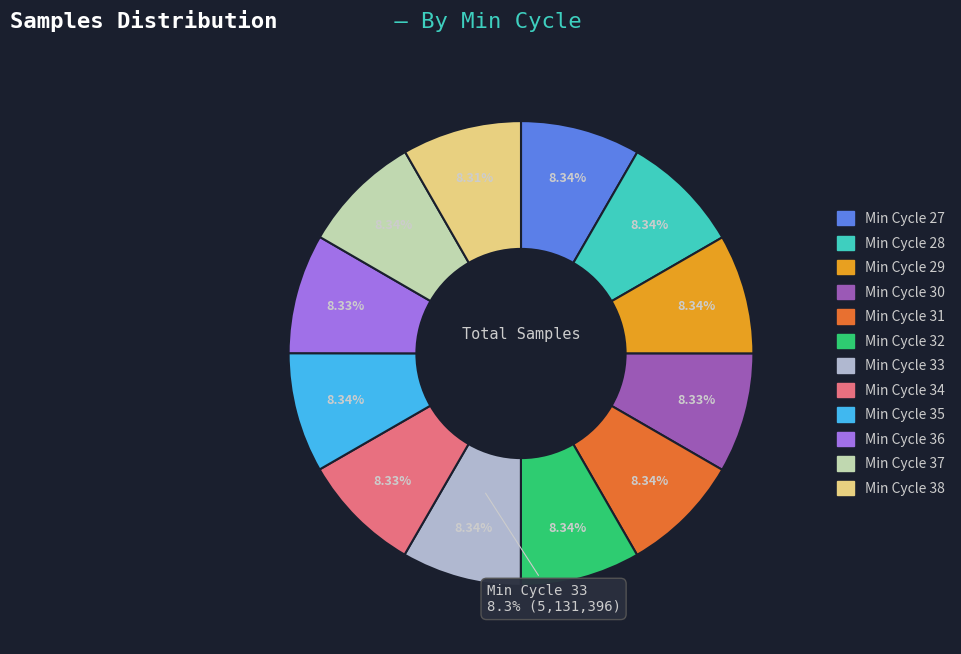

Is 27 the majority of the pie?

No